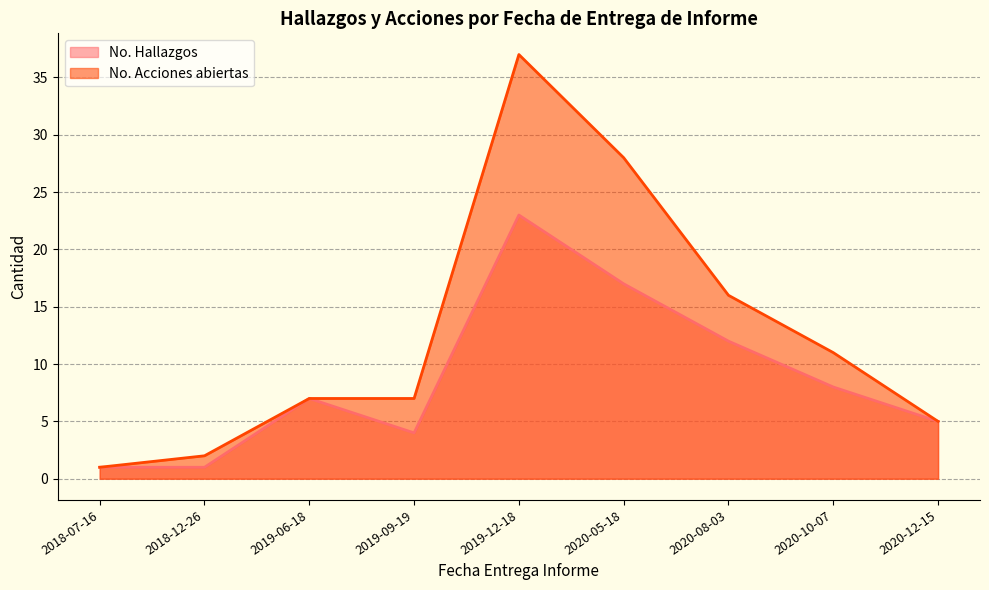

Reading right to left, transcribe all the data shown in this chart.

No. Hallazgos: 5	8	12	17	23	4	7	1	1
No. Acciones abiertas: 5	11	16	28	37	7	7	2	1